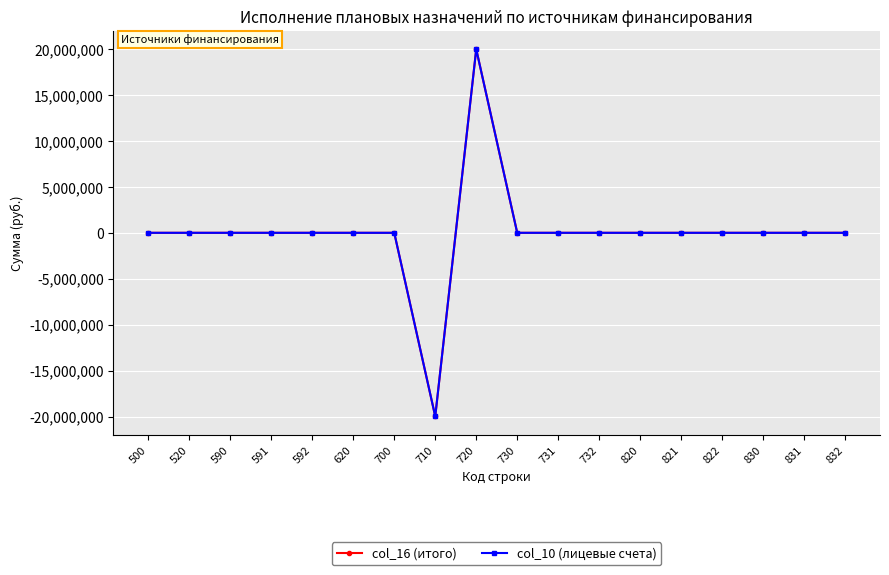

How many interior local peaks does the col_16 (итого) series have?

1